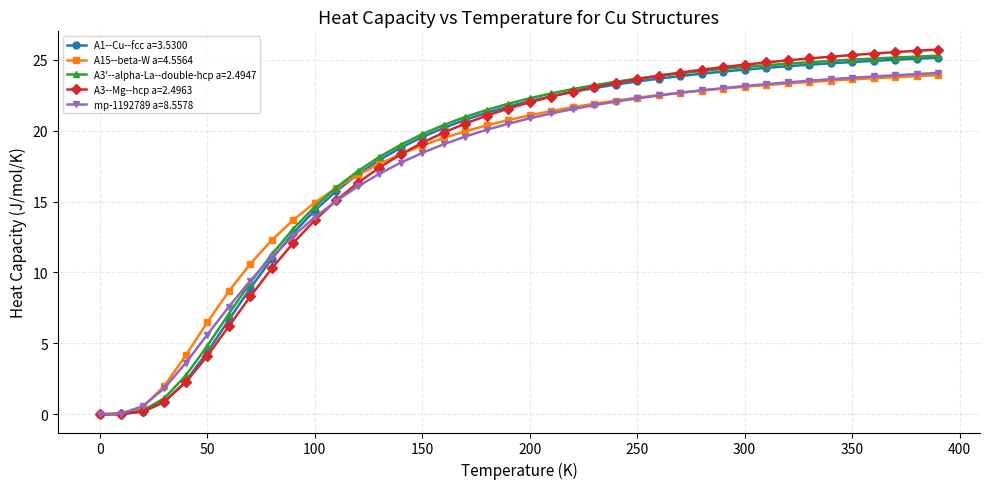

What is the difference between the maximum and second lowest values in the A15--beta-W a=4.5564 series?

23.9